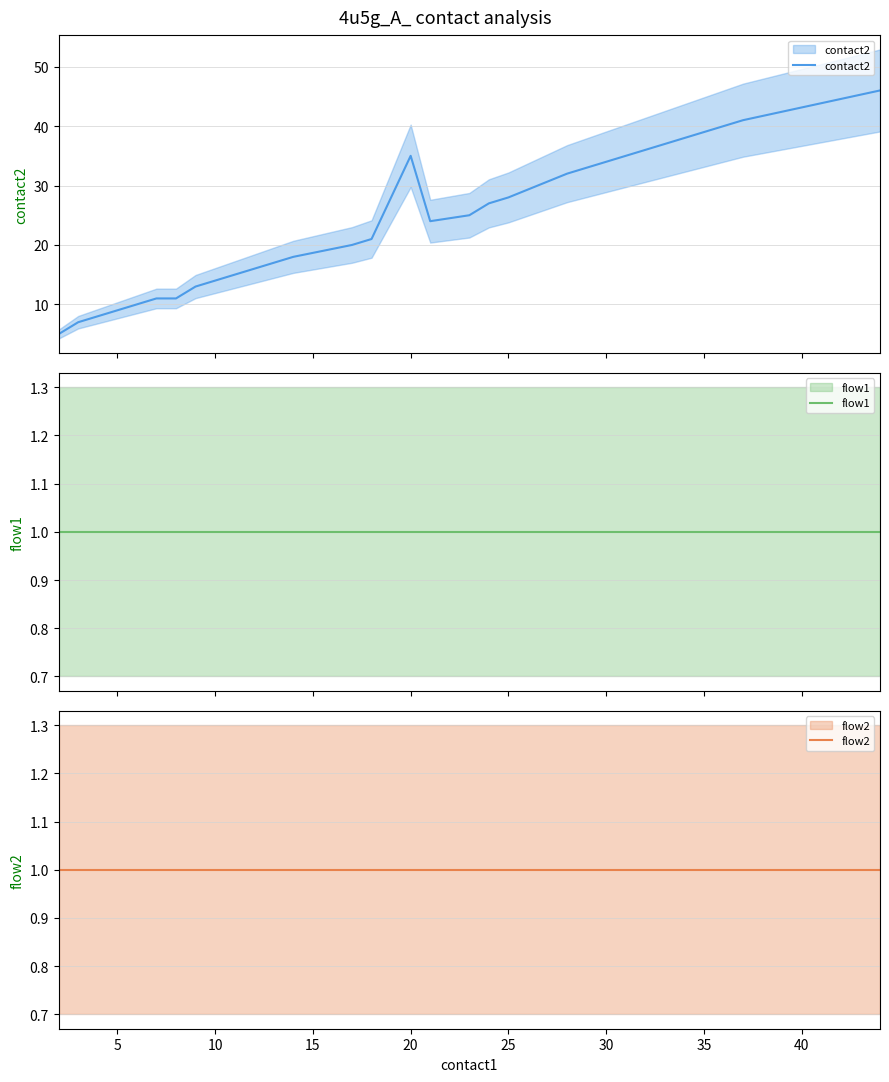

In contact2, how many points are lower than both neighbors (excluding endpoints)?

1